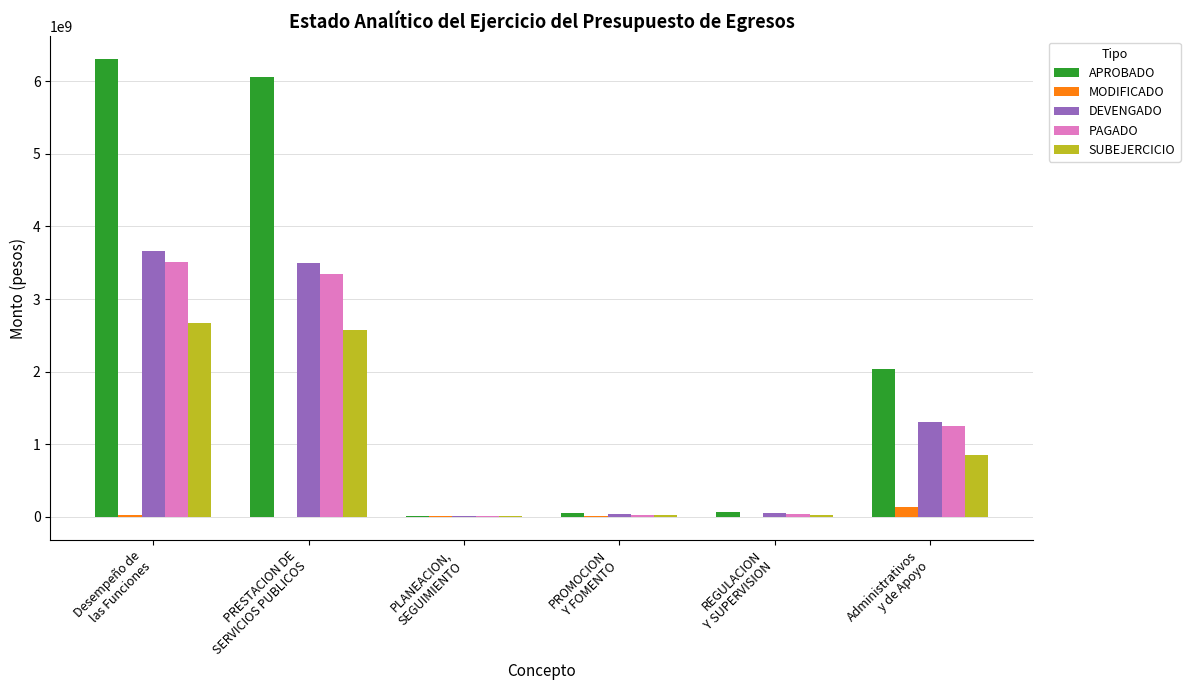

What is the maximum value for APROBADO?

6307496501.0